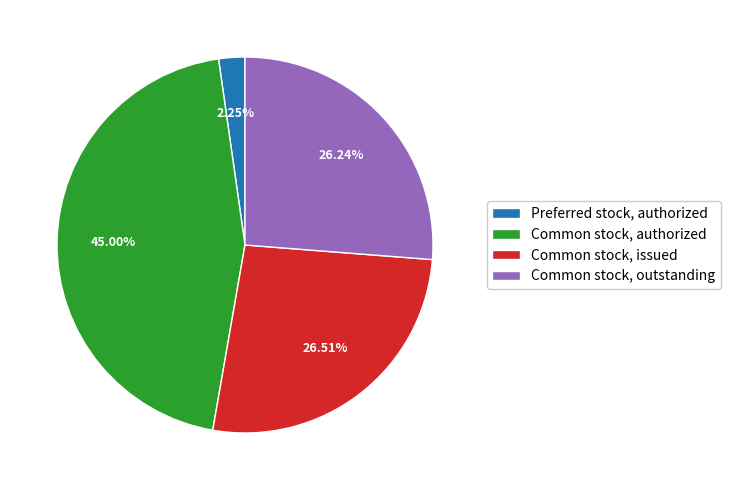

True or false: Common stock, authorized accounts for 45% of the total.

True